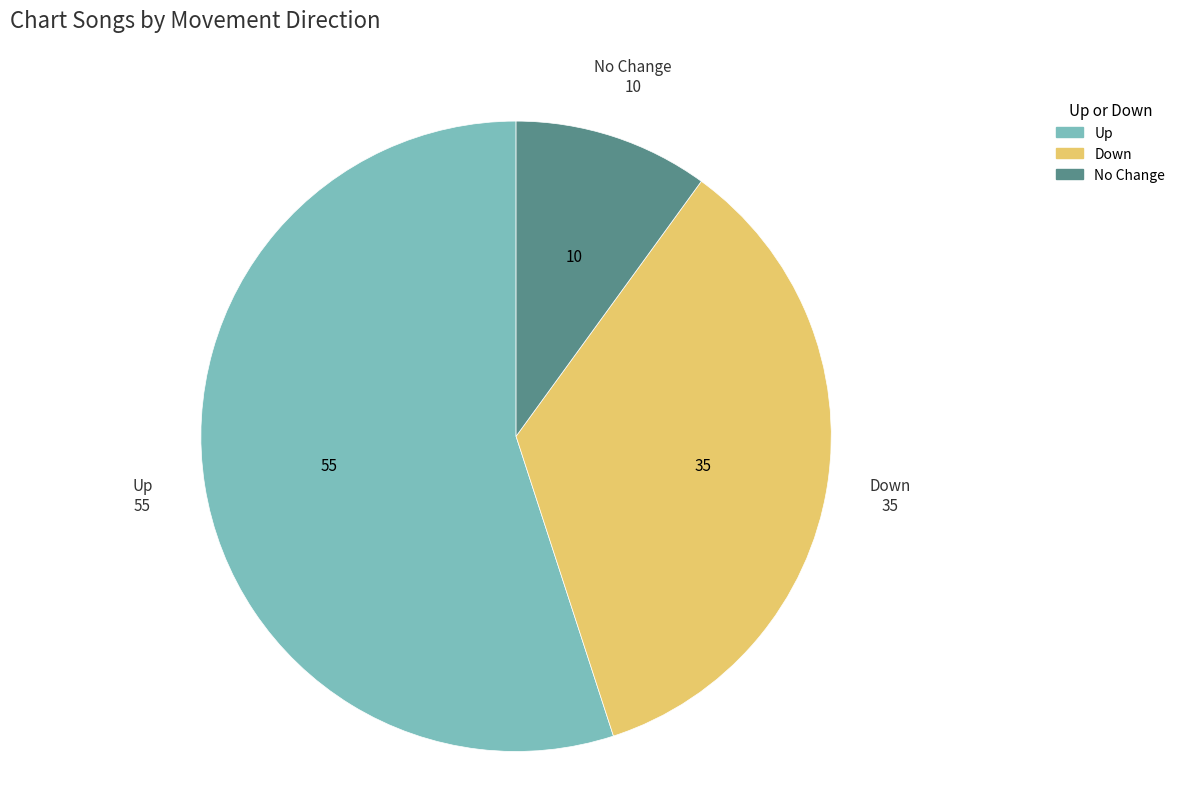

Between No Change and Up, which is larger?

Up